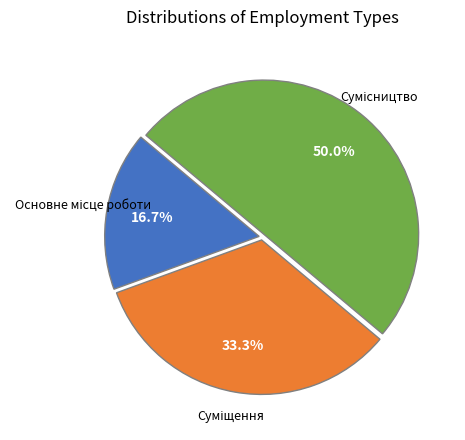

What percentage is the Суміщення slice, to the nearest percent?

33%